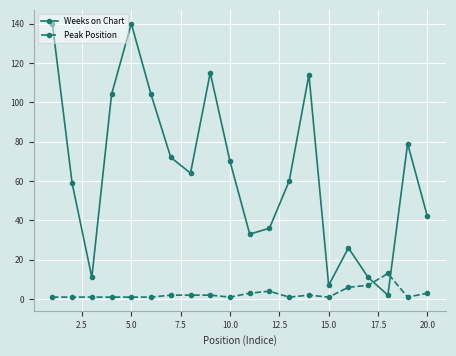

True or false: Peak Position has more than 2 points higher than both neighbors.

True